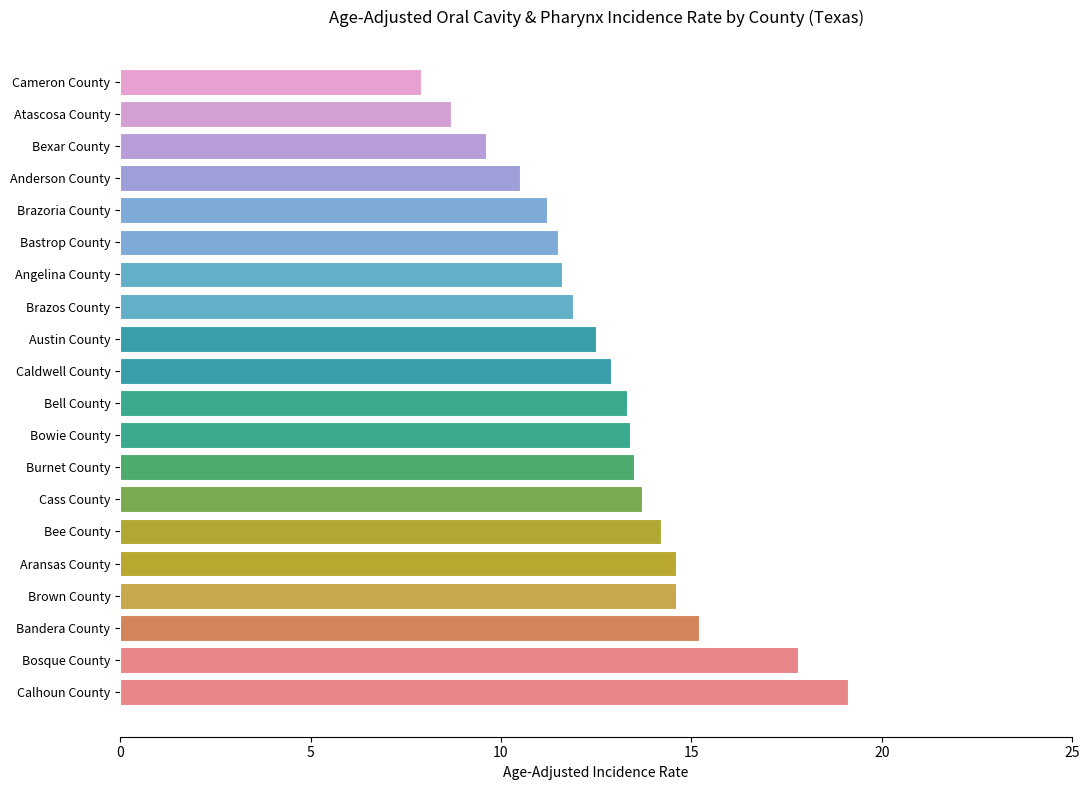

What is the sum of all values?

257.7